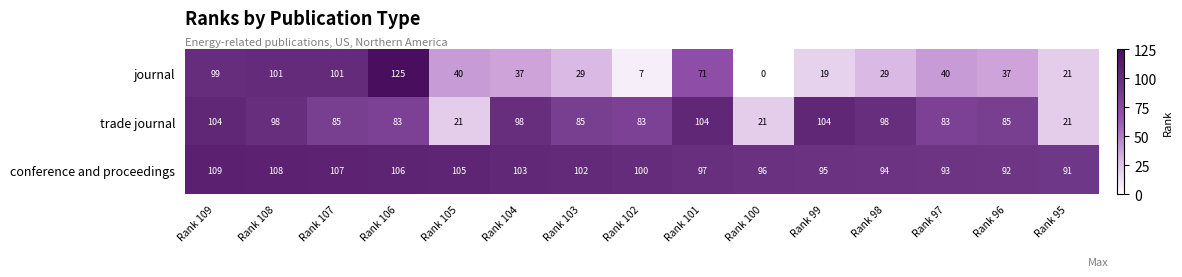

Is the value of trade journal at Rank 108 greater than the value of conference and proceedings at Rank 107?

No